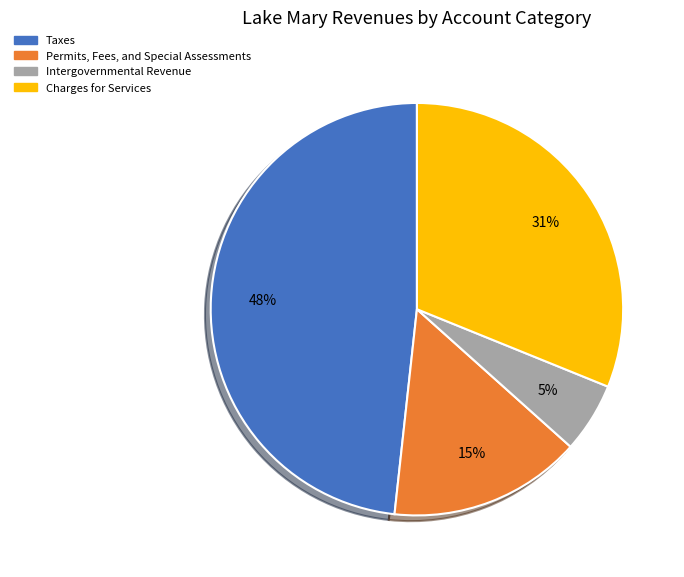

What percentage is the Permits, Fees, and Special Assessments slice, to the nearest percent?

15%